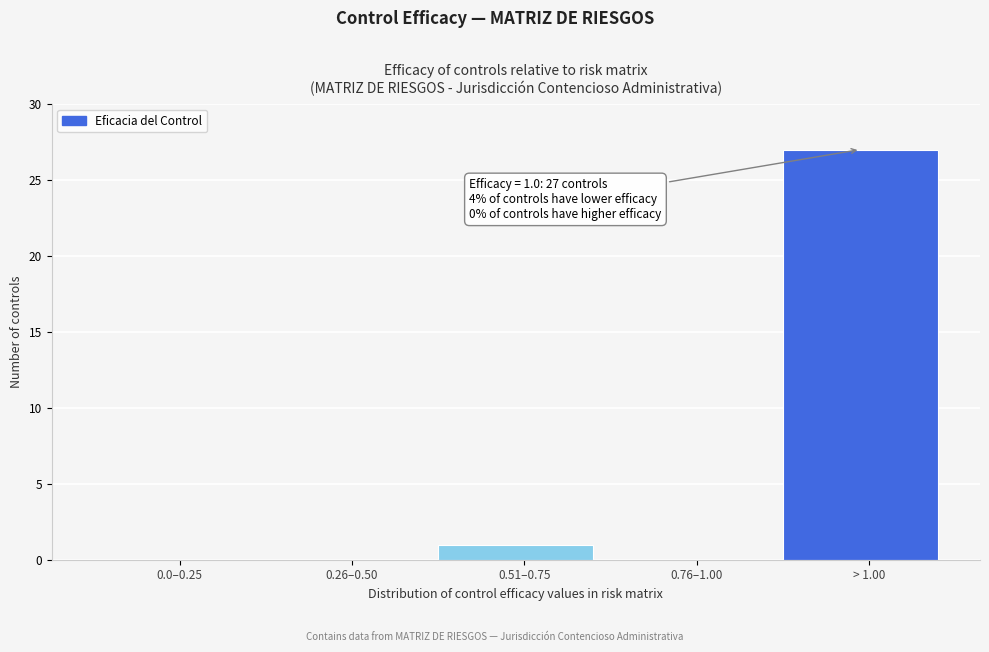

Reading left to right, what are all the values shown in this chart?

0.0–0.25=0	0.26–0.50=0	0.51–0.75=1	0.76–1.00=0	> 1.00=27